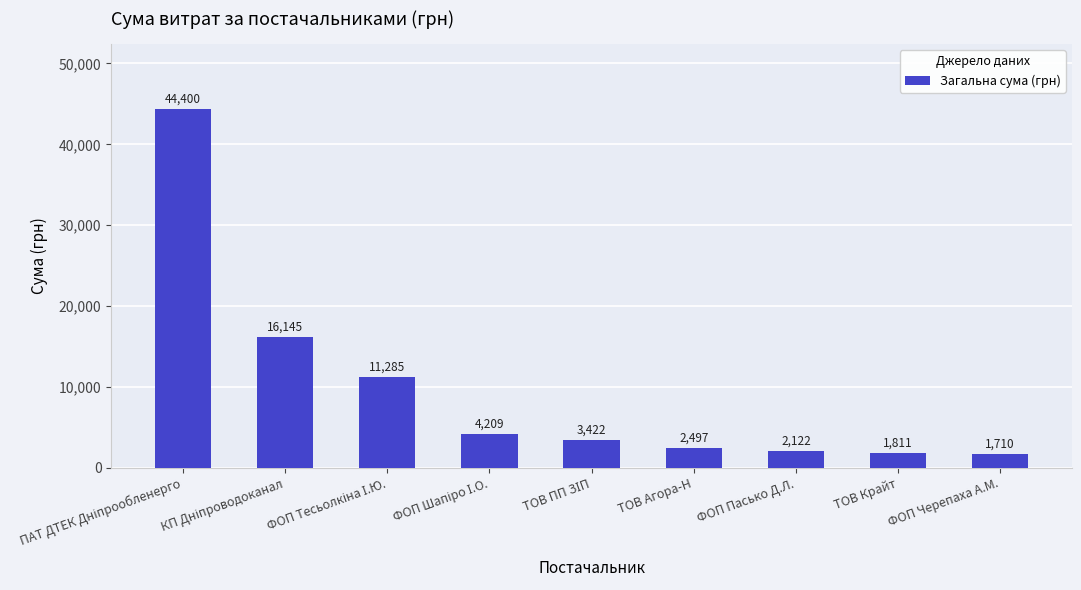

What position from the right is ФОП Пасько Д.Л.?

3